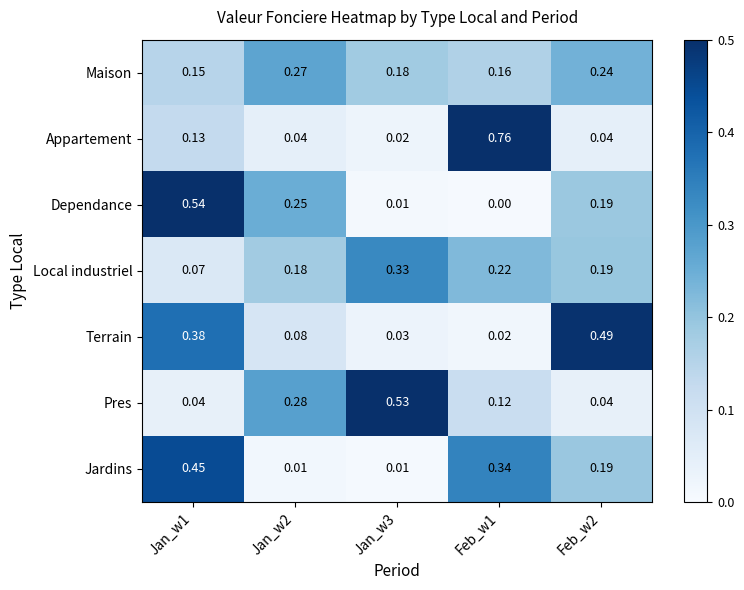

At which category does the chart reach its peak across all series?

Feb_w1